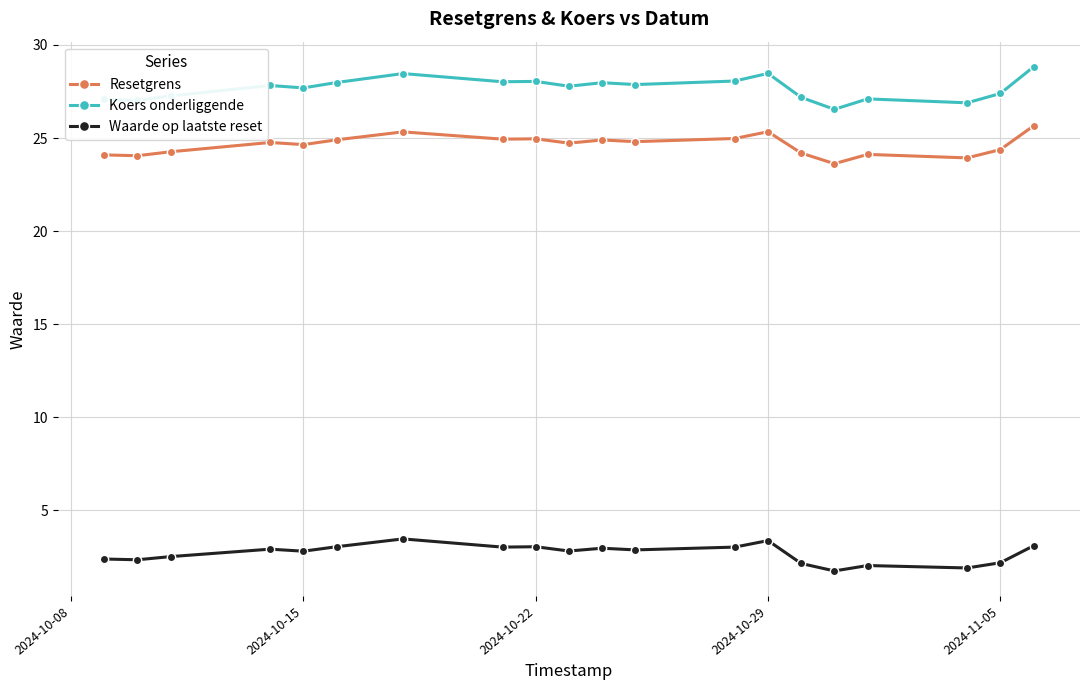

What is the difference between the maximum and minimum values in the Waarde op laatste reset series?

1.7